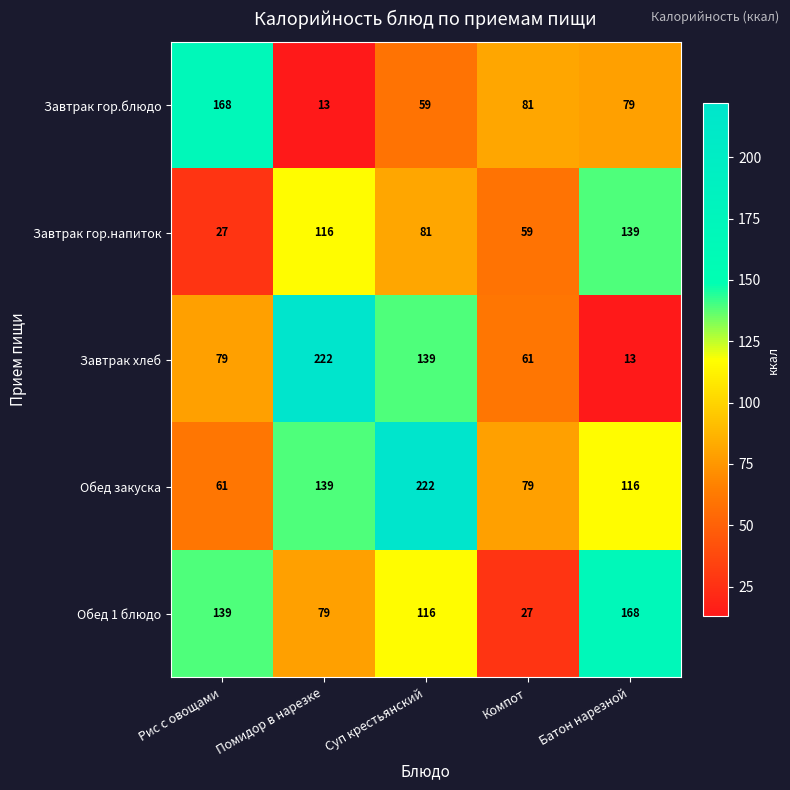

True or false: Завтрак хлеб has a value of 222 at Помидор в нарезке.

True